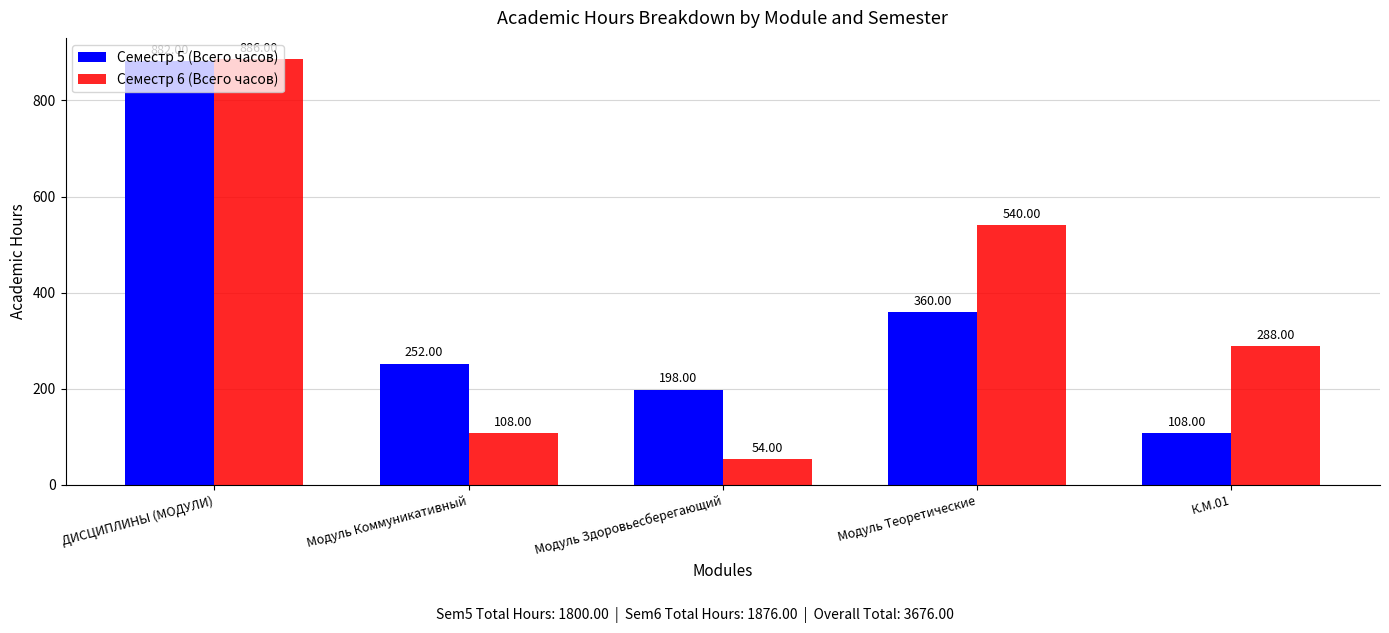

Rank the series by their average value, from highest to lowest.

Семестр 6 (Всего часов), Семестр 5 (Всего часов)